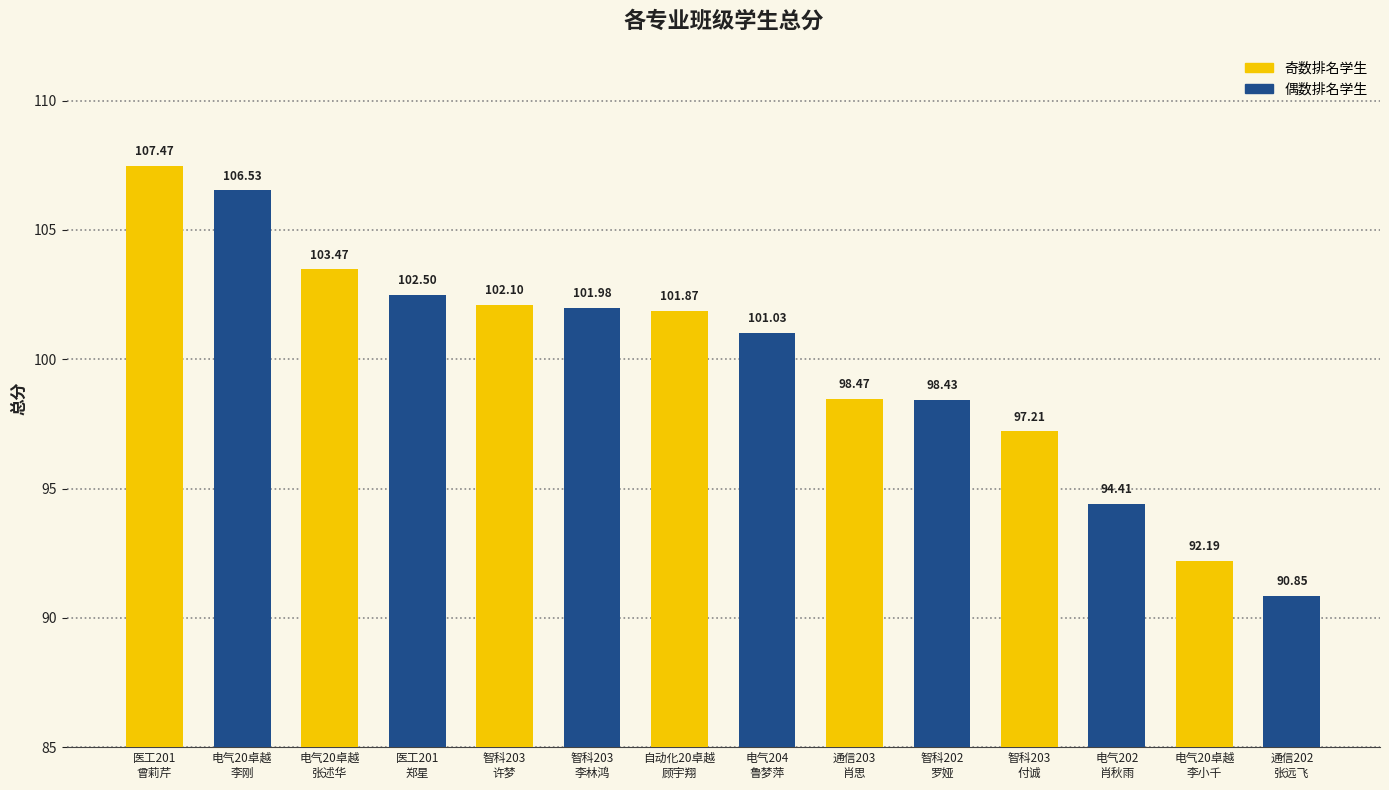

What is the sum of all values?

1398.5